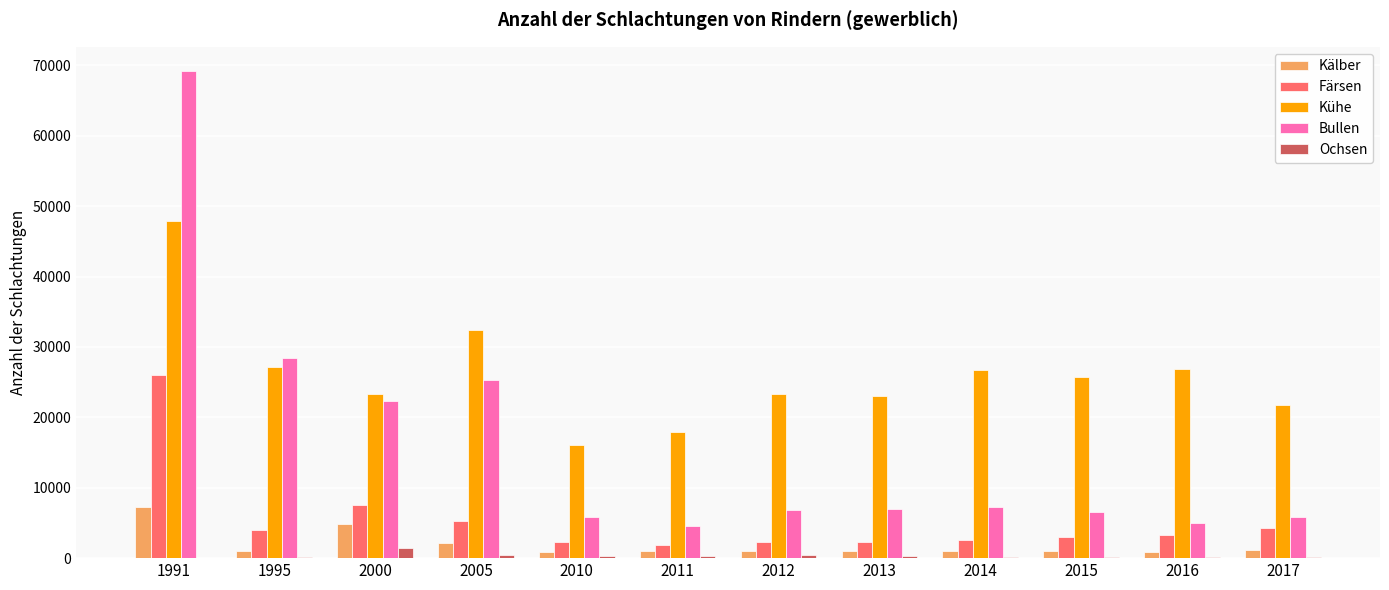

Which category has the highest value across all series?

1991